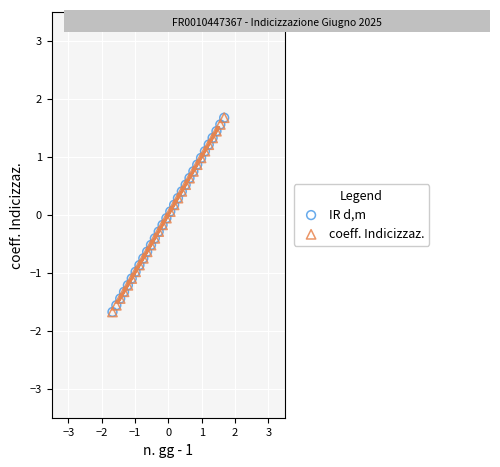

What are all the series names shown in the legend?

IR d,m, coeff. Indicizzaz.